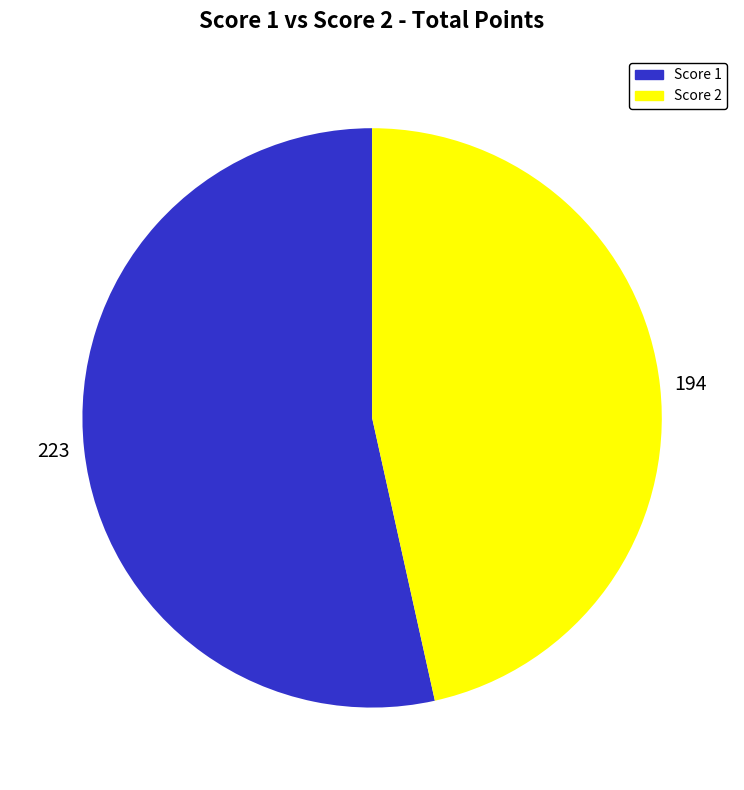

Which has a higher value, 223 or 194?

223